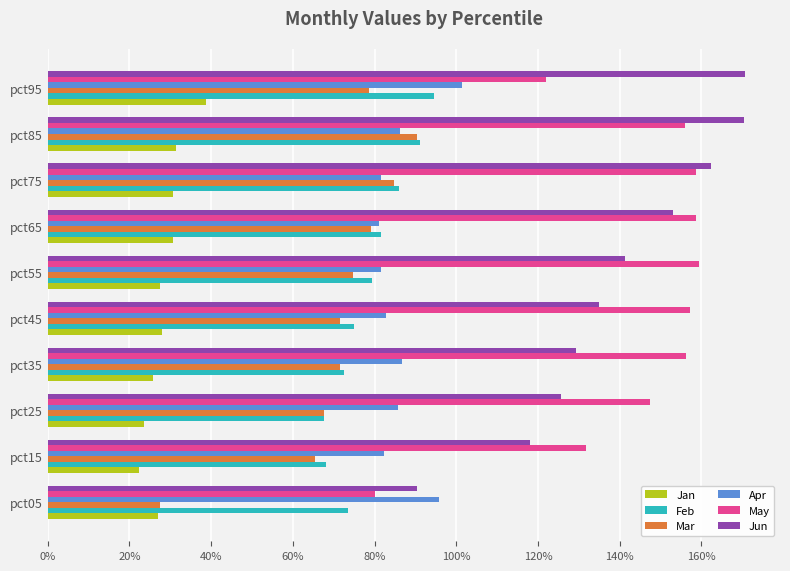

What is the sum of all Jun values?

14.0